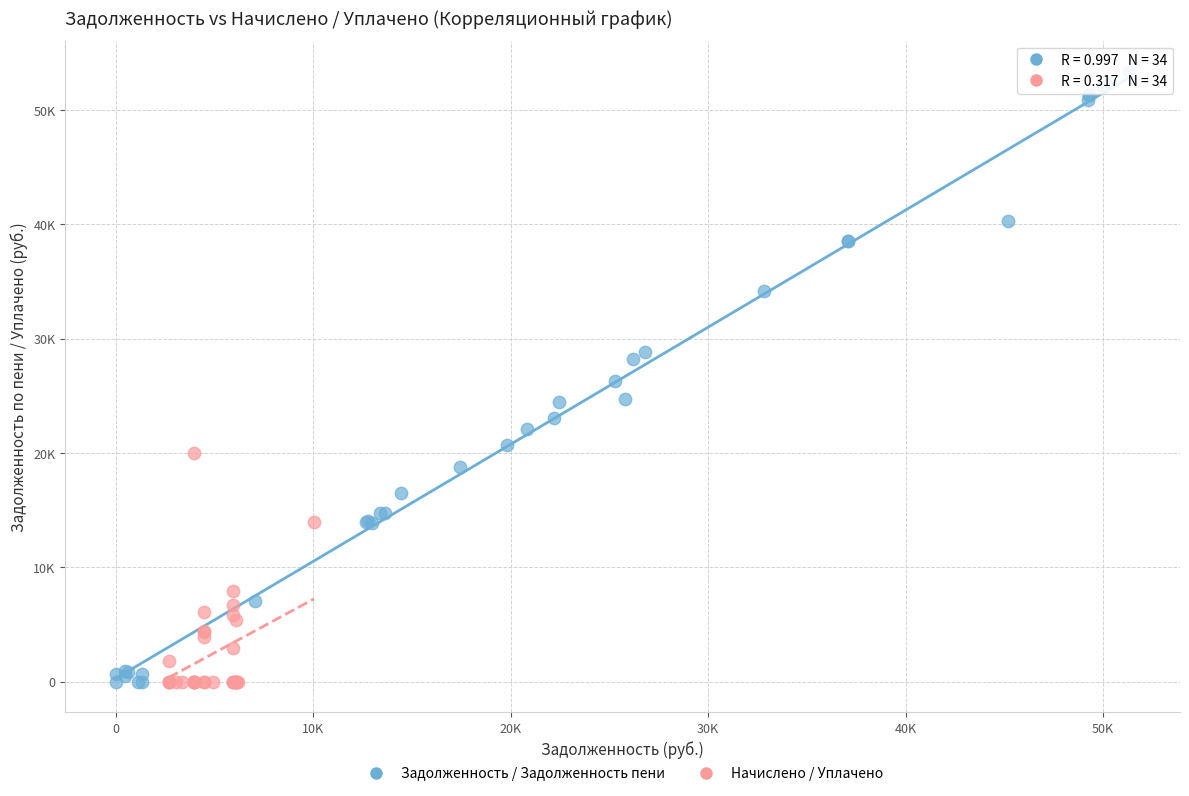

Which series reaches the maximum Y coordinate?

Задолженность / Задолженность пени